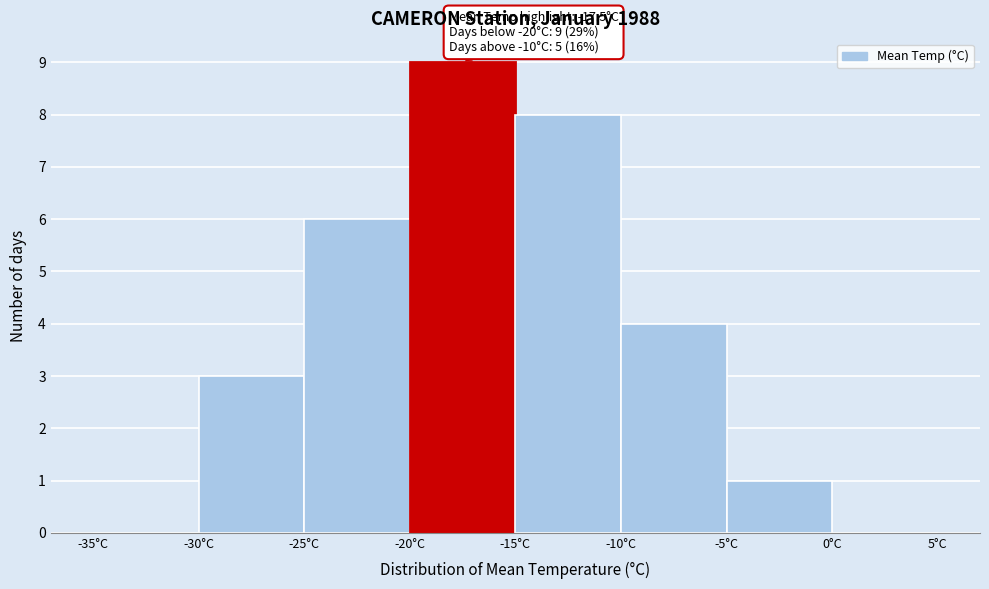

Which range on the x-axis has the tallest bar?

-20 to -15